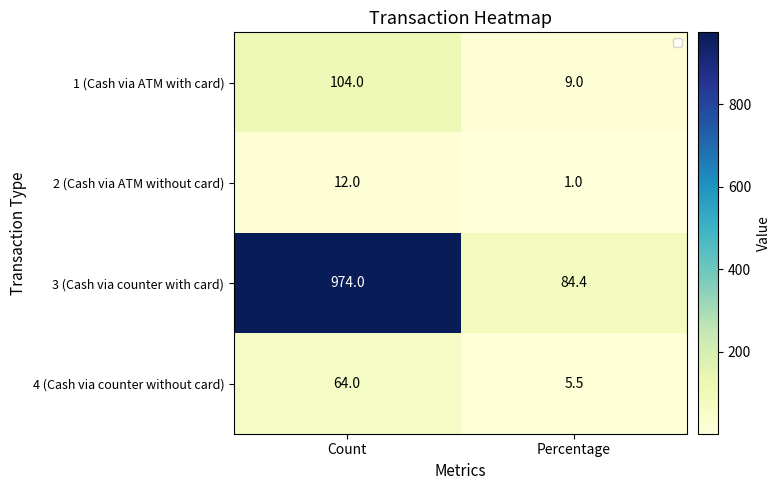

At which label is 2 (Cash via ATM without card) closest to 6?

Percentage